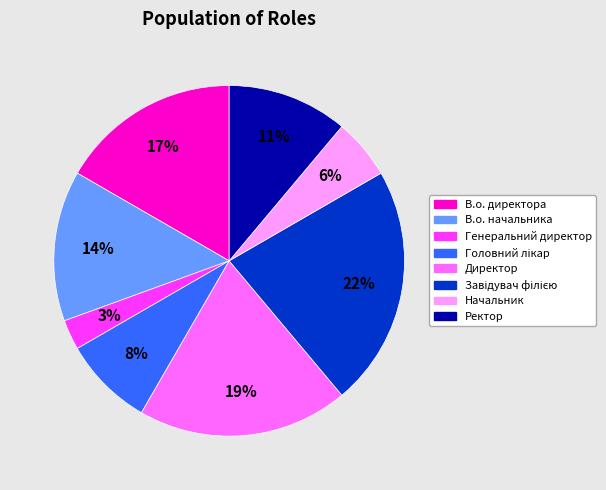

What percentage is the Директор slice, to the nearest percent?

19%